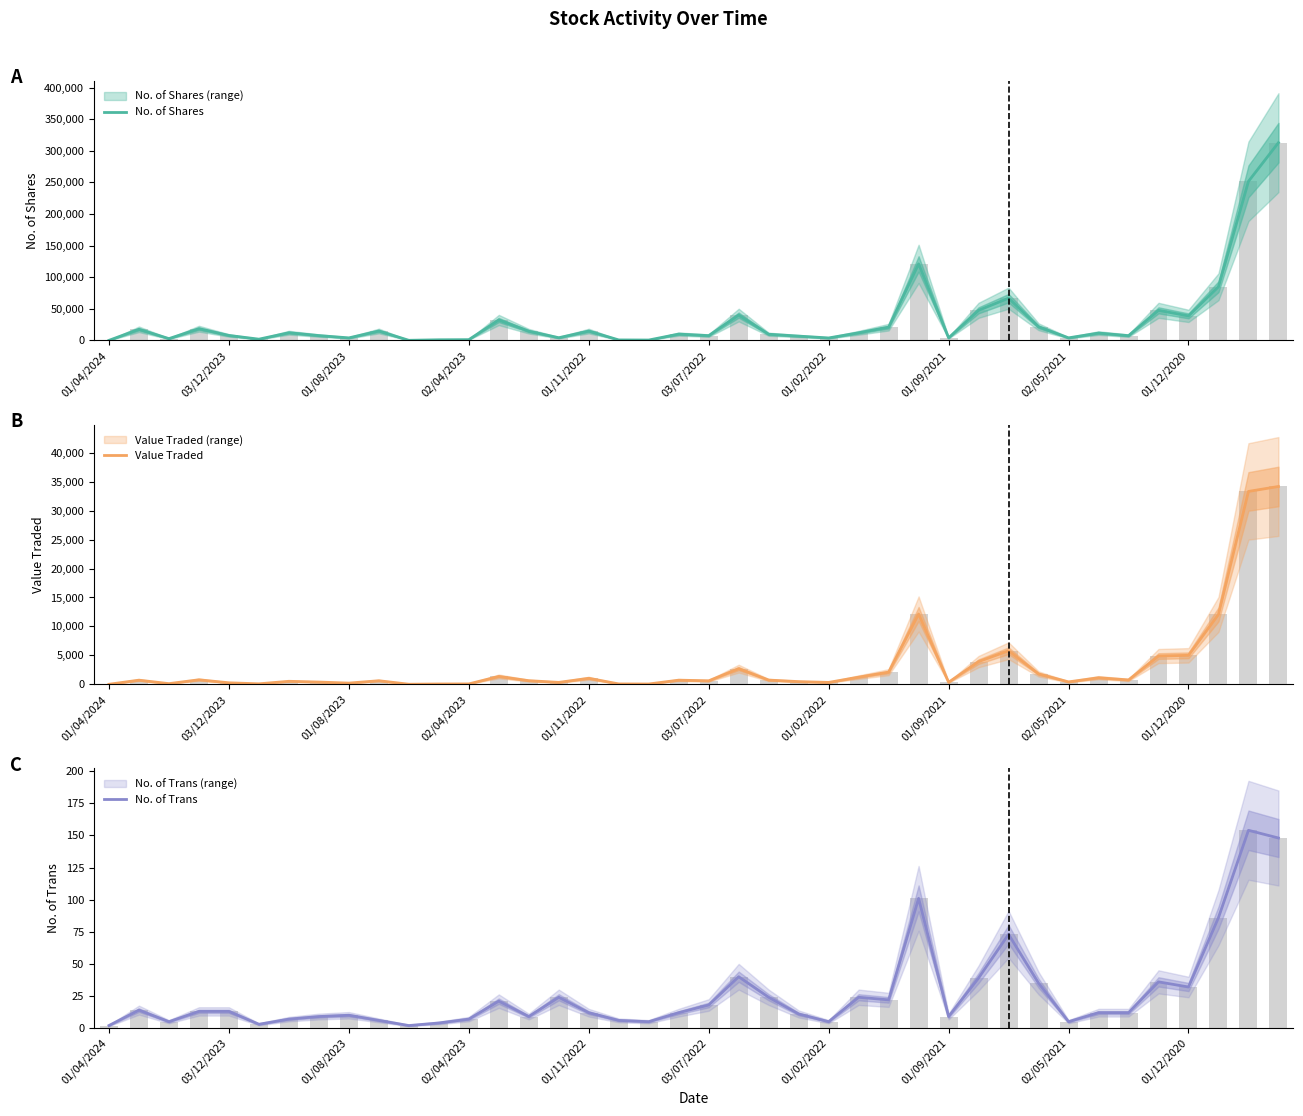

What is the difference between the Value Traded values at 12 and 27?

12080